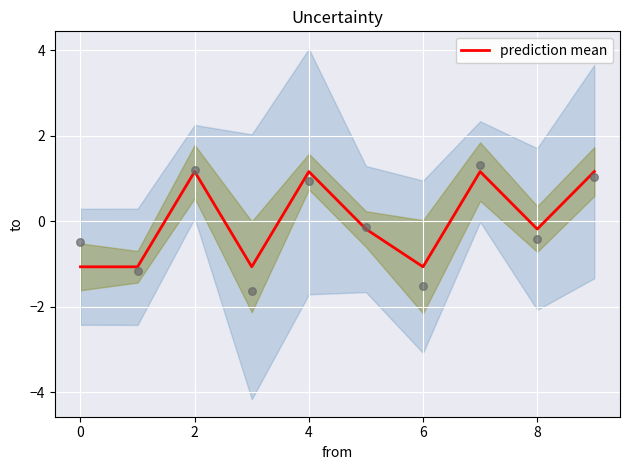

The prediction mean series shows 0.7 at 2. True or false?

False